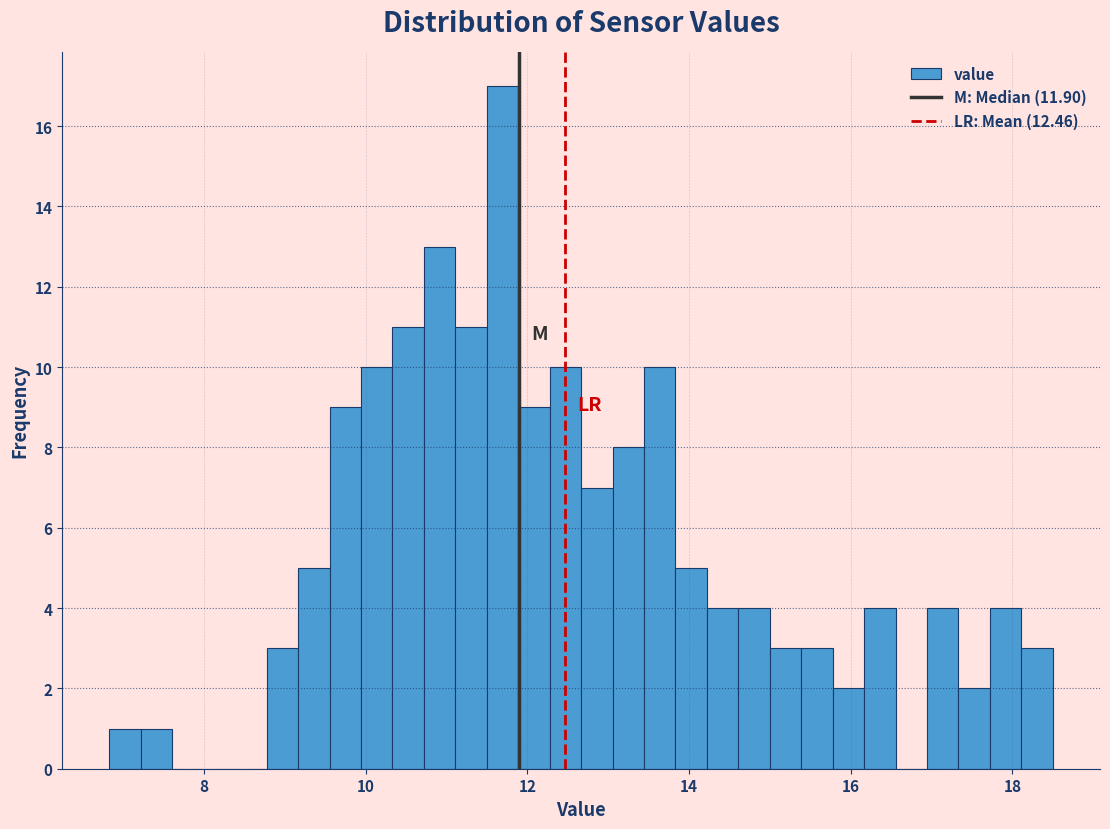

Around what value on the x-axis is the tallest bar? Give the approximate position of its centre, as read against the axis.

11.6